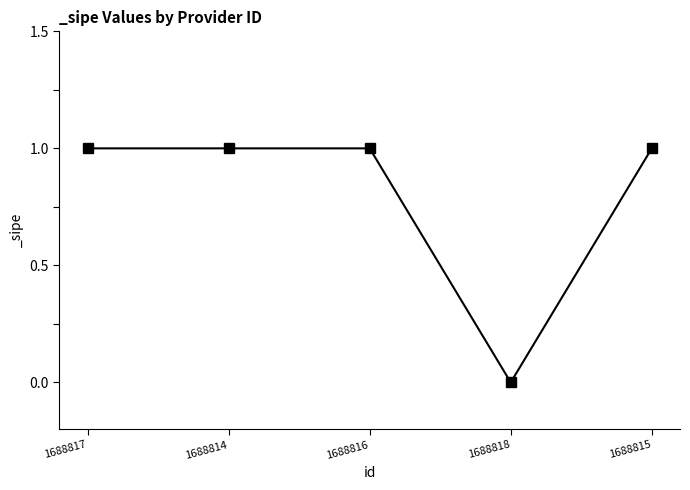

At which category does the chart reach its minimum across all series?

1688818